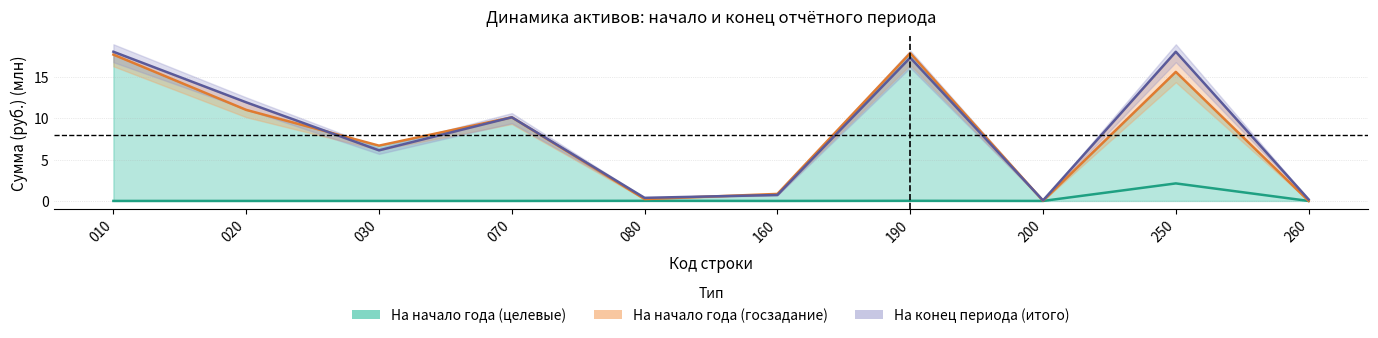

Is the value of На начало года (целевые) at 260 greater than the value of На начало года (госзадание) at 260?

No